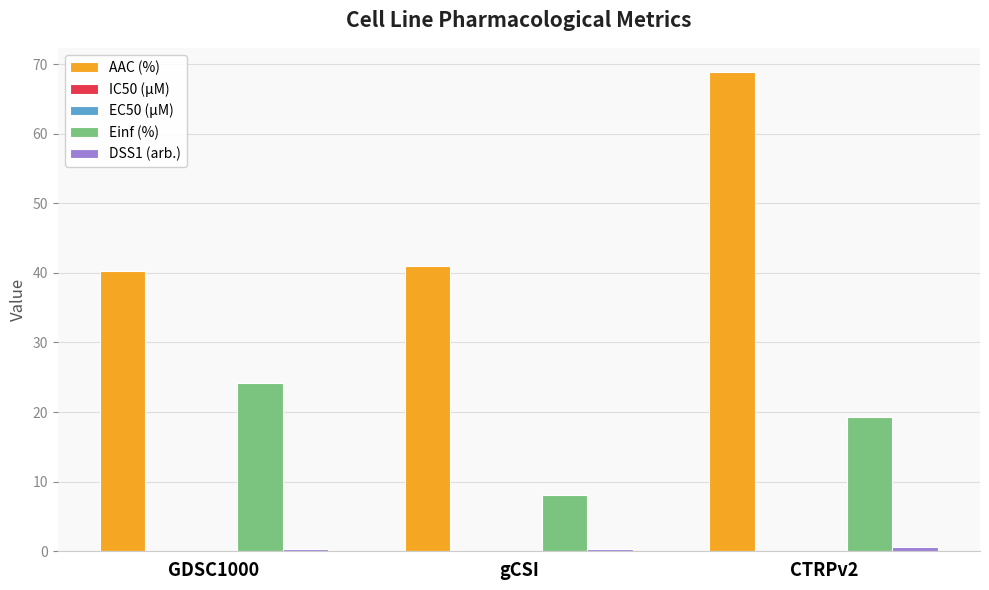

Is it true that Einf (%) equals 8.0 at gCSI?

True